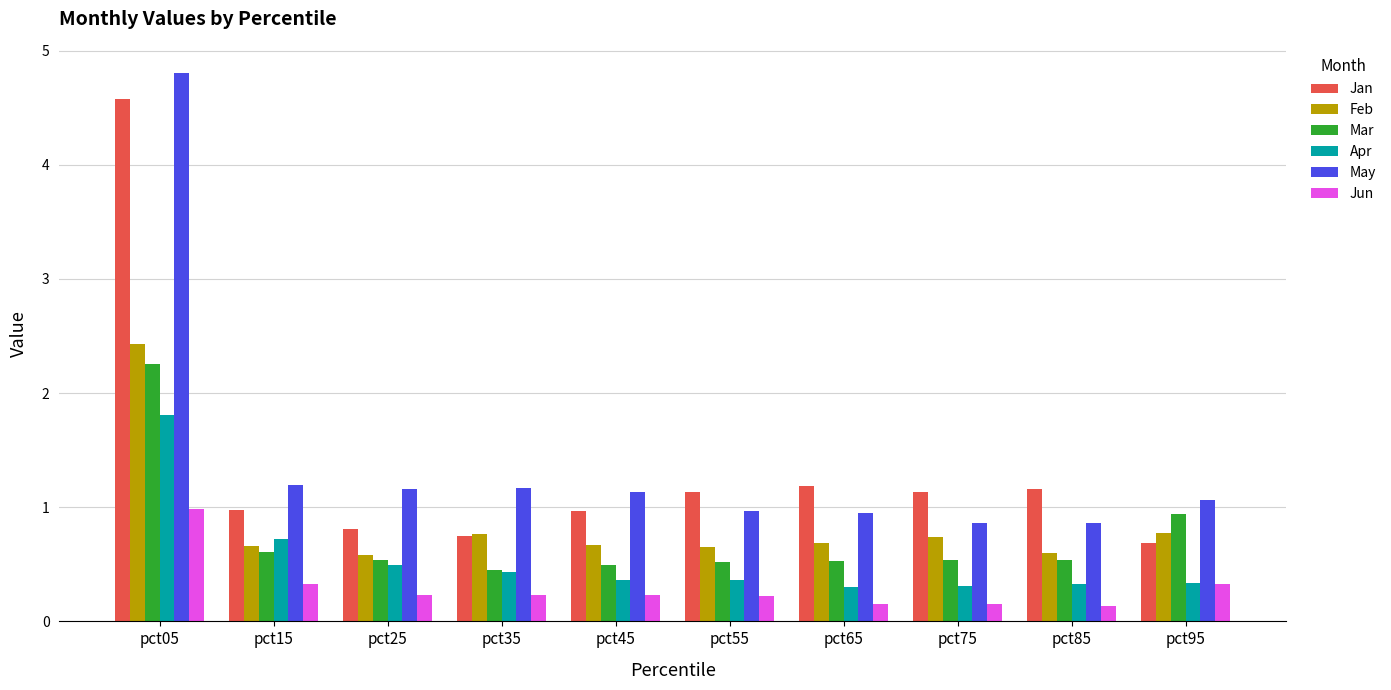

What are all the series names shown in the legend?

Jan, Feb, Mar, Apr, May, Jun